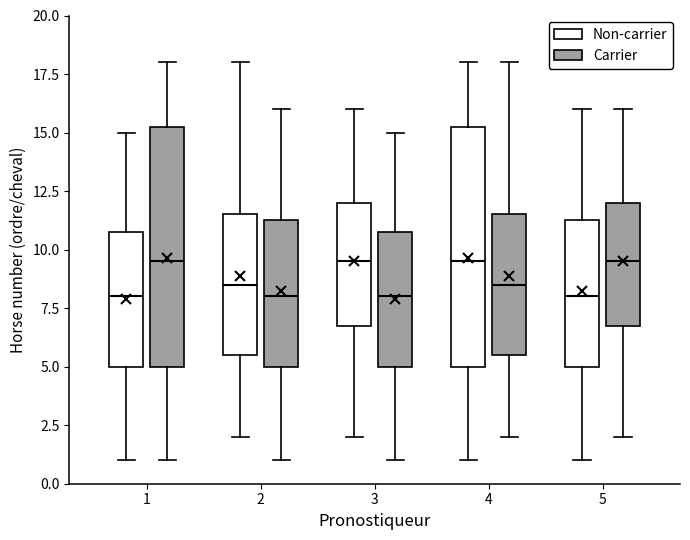

Reading left to right, transcribe this box plot: for each box, give where its median line is, the range the box spans, and where its two whiskers end, as read against the y-axis. The values are not printed on the chart, so give them approximately, as read against the axis.

1 (Non-carrier): median 8.0, box 5.0 to 11.0, whiskers 1.0 to 15.0
1 (Carrier): median 9.5, box 5.0 to 15.5, whiskers 1.0 to 18.0
2 (Non-carrier): median 8.5, box 5.5 to 11.5, whiskers 2.0 to 18.0
2 (Carrier): median 8.0, box 5.0 to 11.5, whiskers 1.0 to 16.0
3 (Non-carrier): median 9.5, box 7.0 to 12.0, whiskers 2.0 to 16.0
3 (Carrier): median 8.0, box 5.0 to 11.0, whiskers 1.0 to 15.0
4 (Non-carrier): median 9.5, box 5.0 to 15.5, whiskers 1.0 to 18.0
4 (Carrier): median 8.5, box 5.5 to 11.5, whiskers 2.0 to 18.0
5 (Non-carrier): median 8.0, box 5.0 to 11.5, whiskers 1.0 to 16.0
5 (Carrier): median 9.5, box 7.0 to 12.0, whiskers 2.0 to 16.0